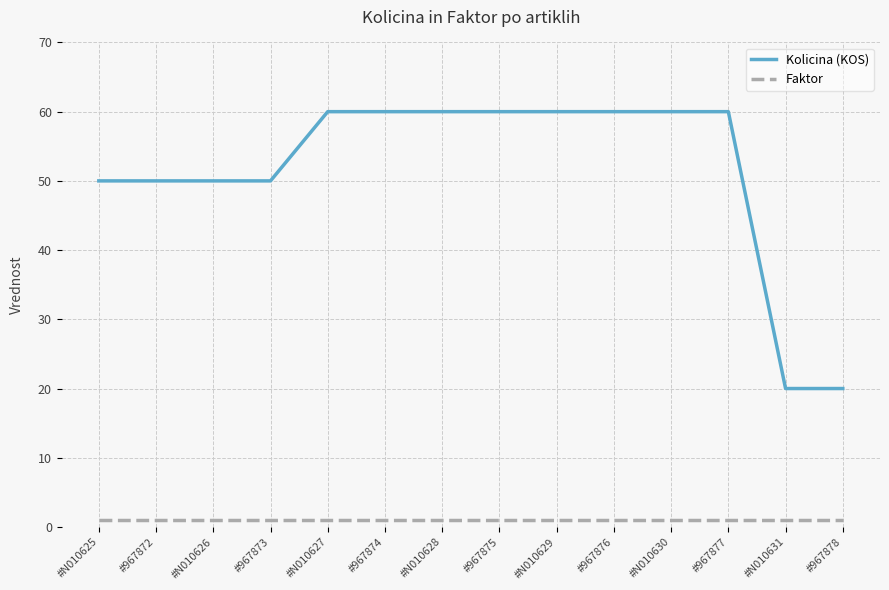

How many lines are shown in the chart?

2